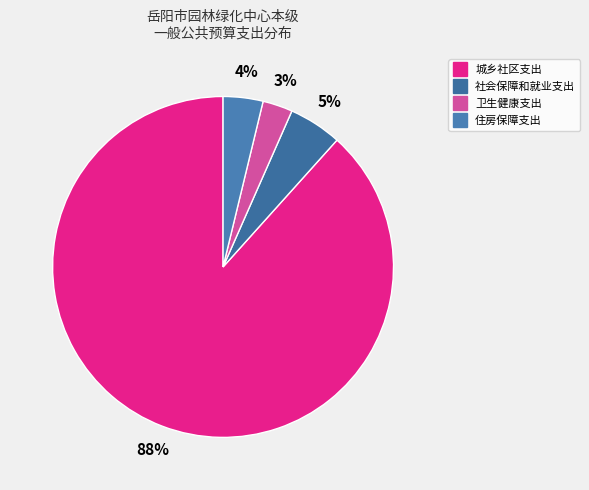

To the nearest percent, what portion does 卫生健康支出 represent?

3%